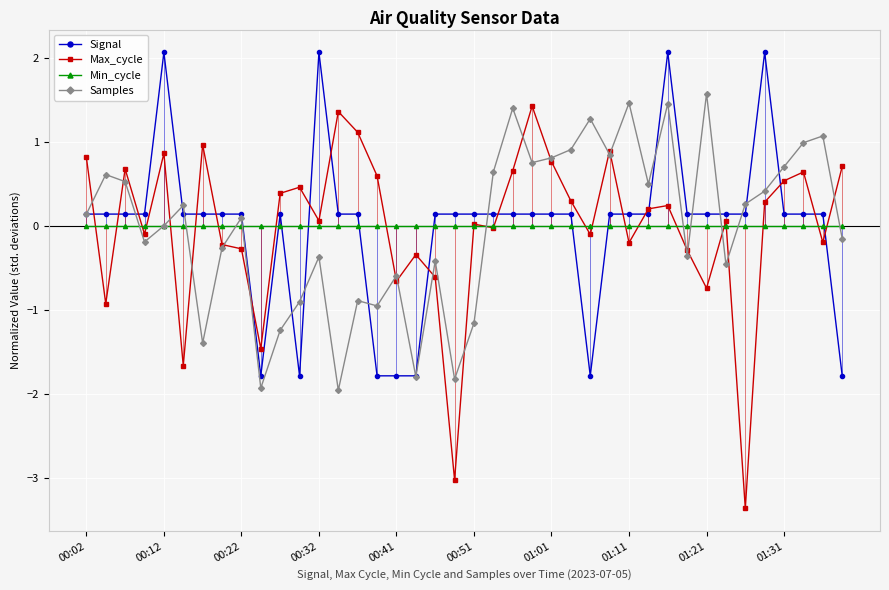

The Max_cycle series shows -0.3 at 00:22. True or false?

True